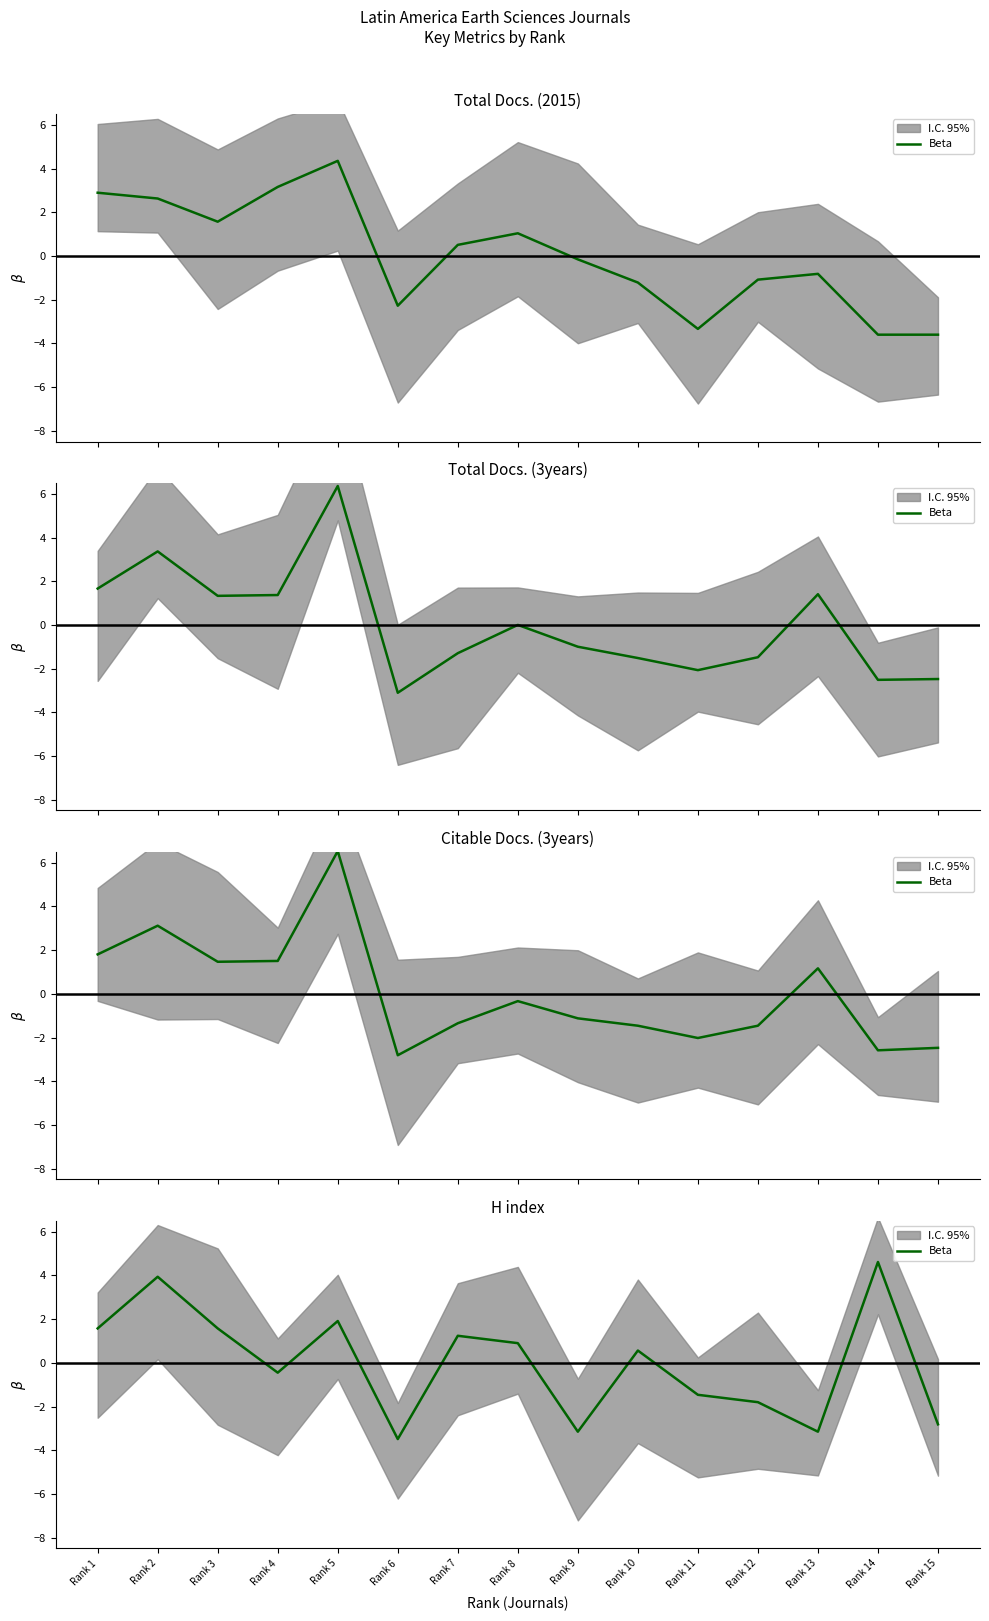

True or false: the data shows 0.4 at Rank 1.

False